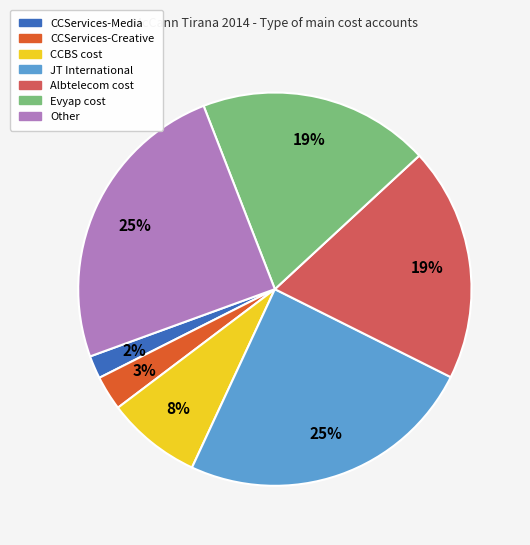

Which slice is the smallest?

CCServices-Media